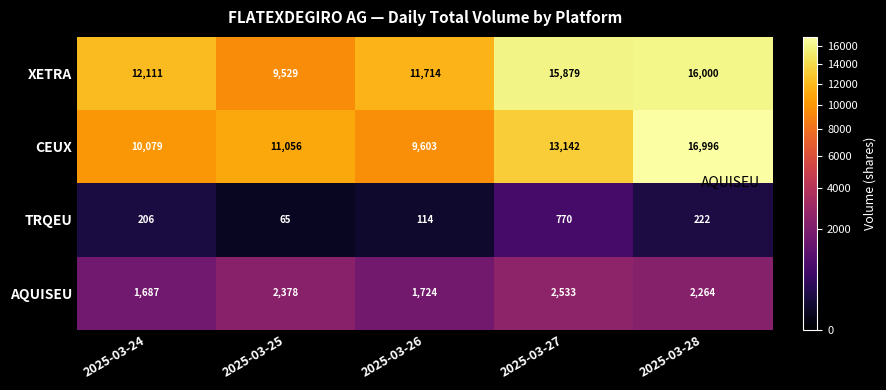

What is the total value across all series at 2025-03-28?

35488